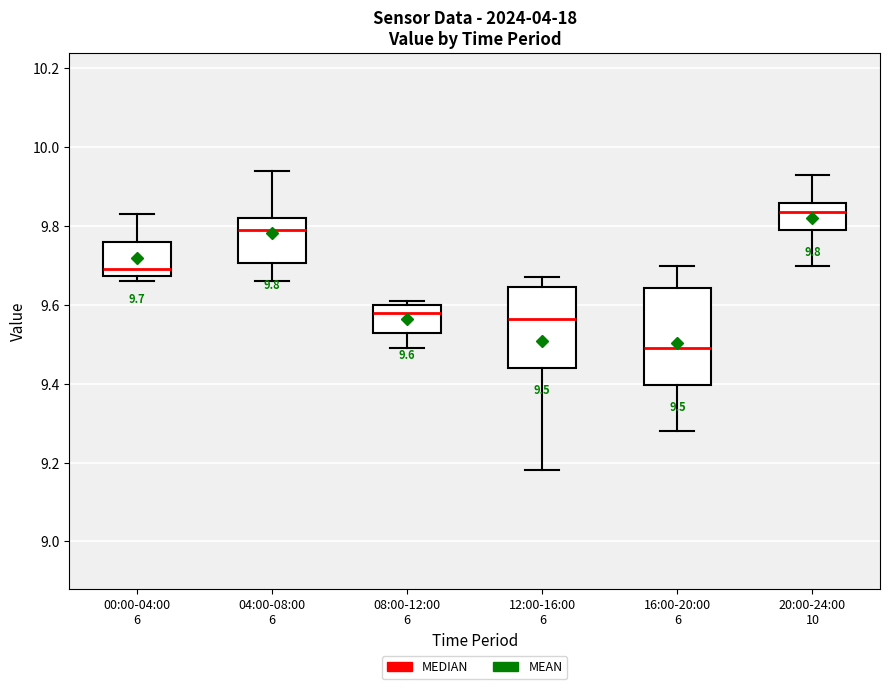

Comparing the boxes themselves (not the whiskers), which one is the tallest?

16:00-20:00 6